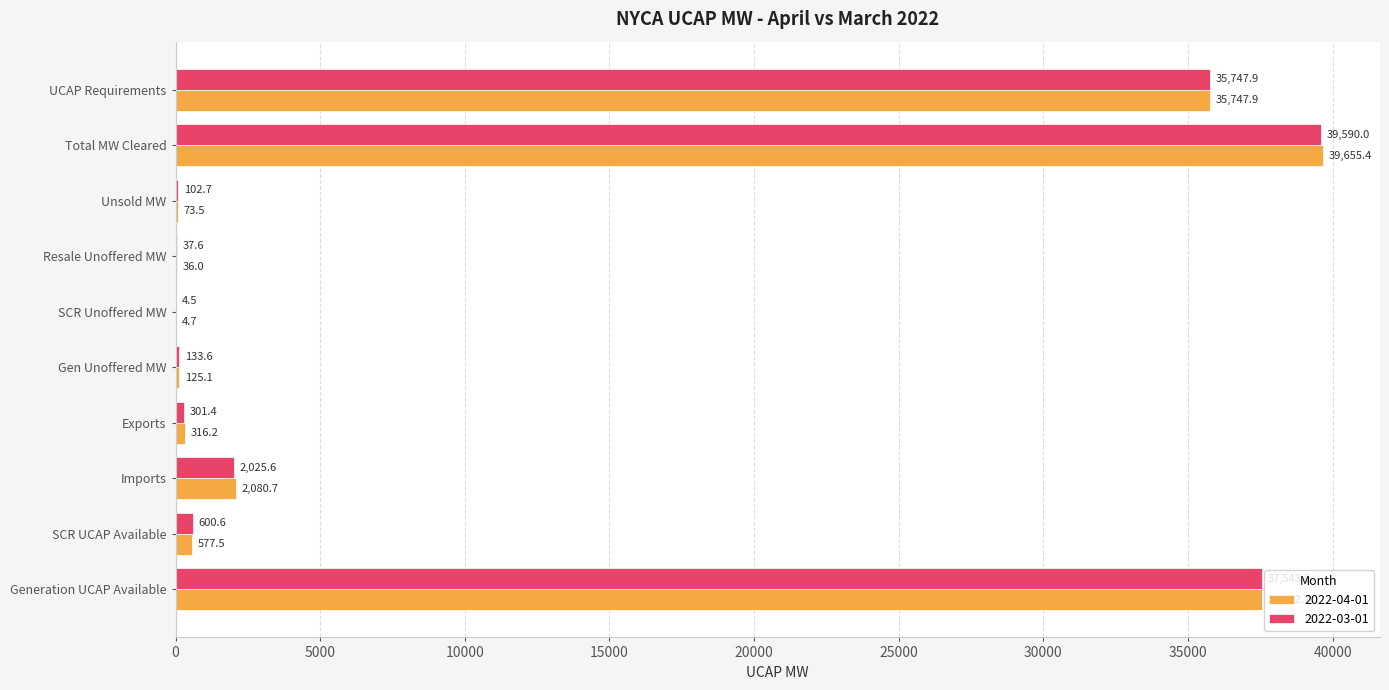

What is the sum of all 2022-04-01 values?

116169.7